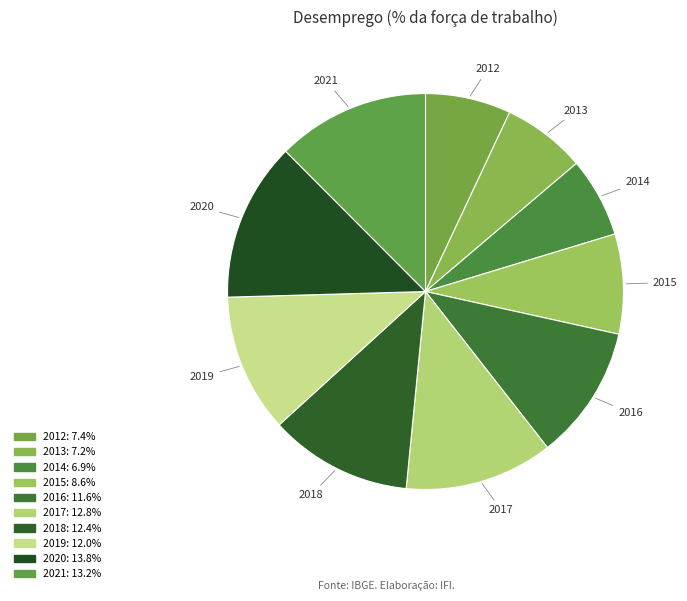

True or false: 2019 accounts for 18% of the total.

False